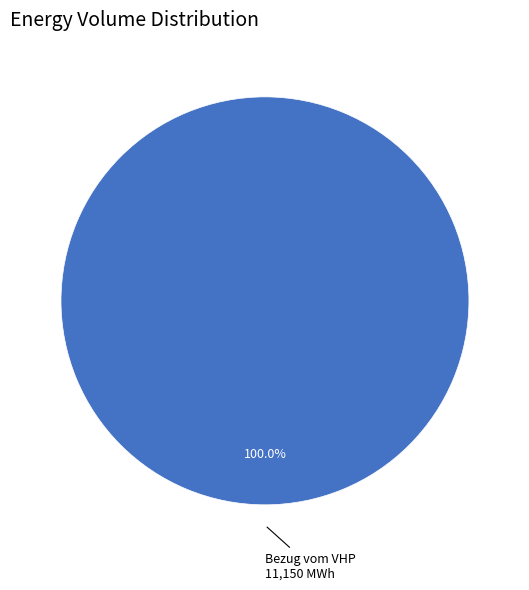

How many slices are in this pie chart?

1